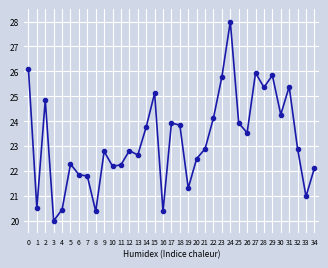

At which category does the data reach its first local valley?

1